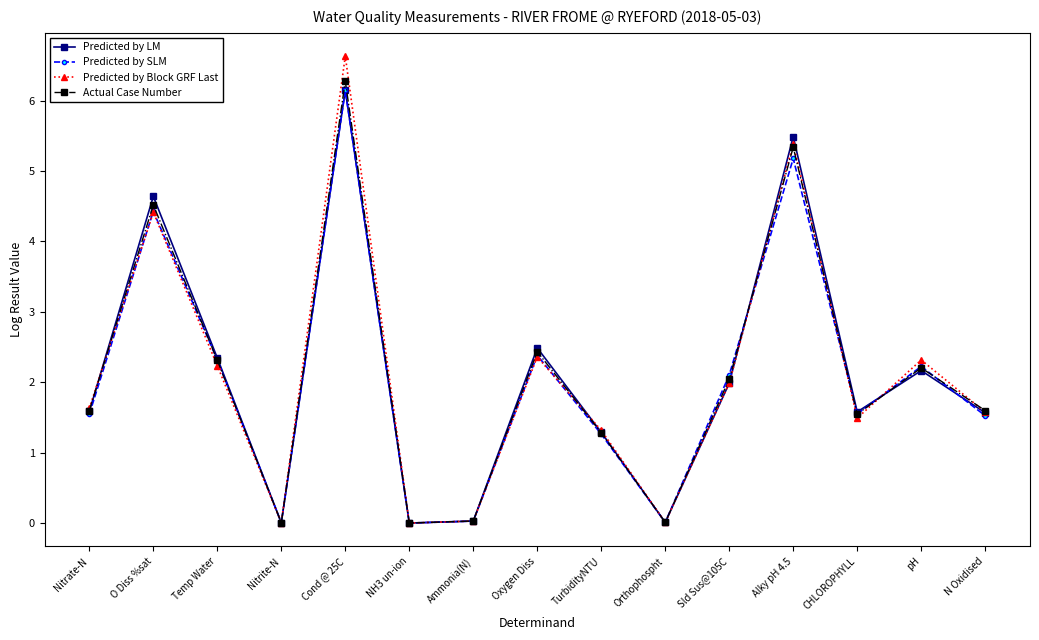

In Actual Case Number, how many points are higher than both neighbors (excluding endpoints)?

5